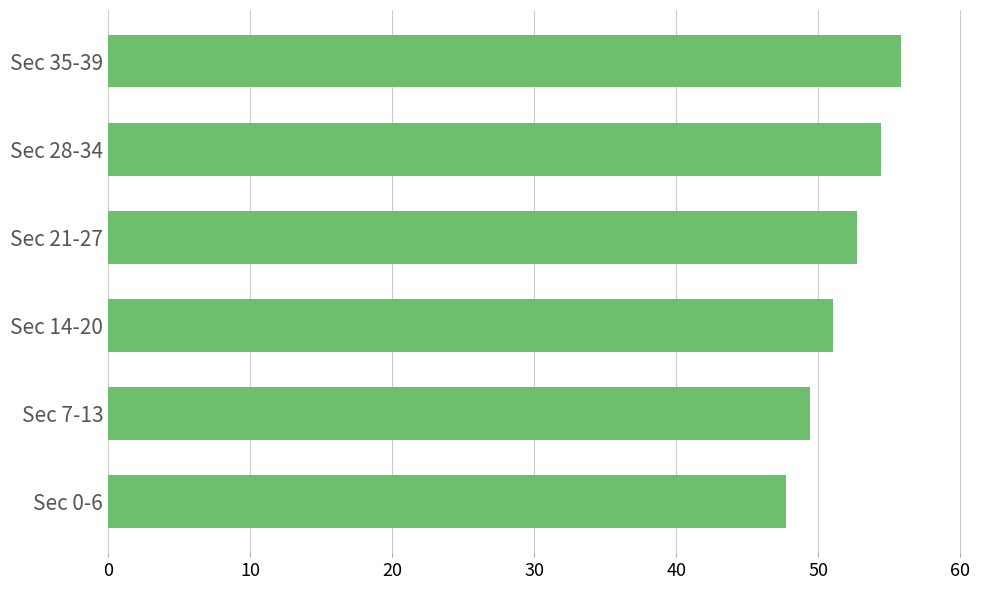

What is the change in value from Sec 7-13 to Sec 14-20?

+1.6